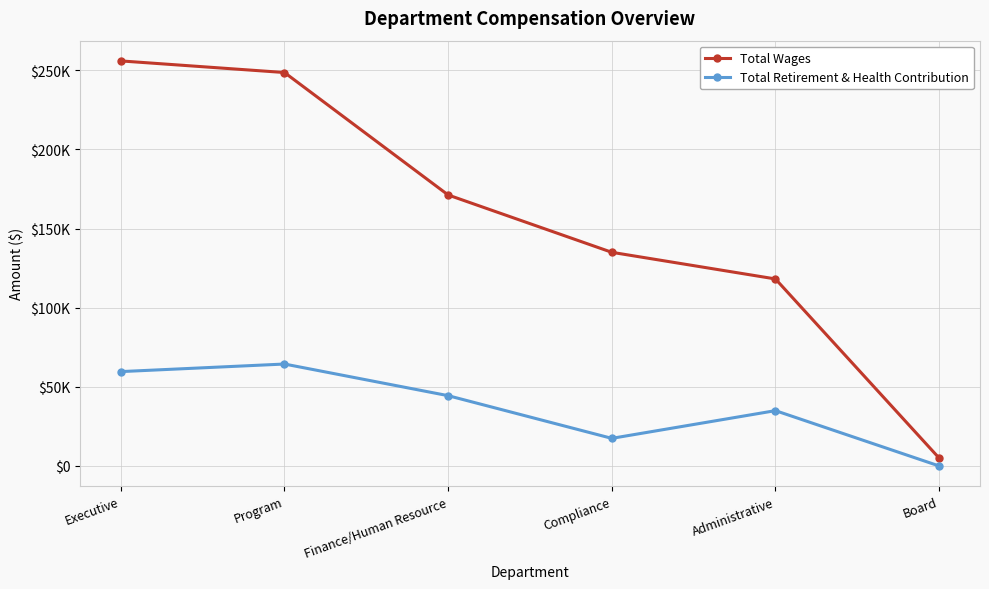

What are all the series names shown in the legend?

Total Wages, Total Retirement & Health Contribution